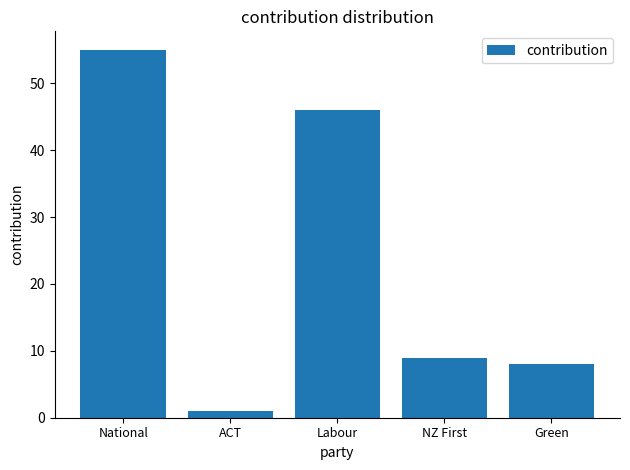

What is the difference between the maximum and second lowest values?

47